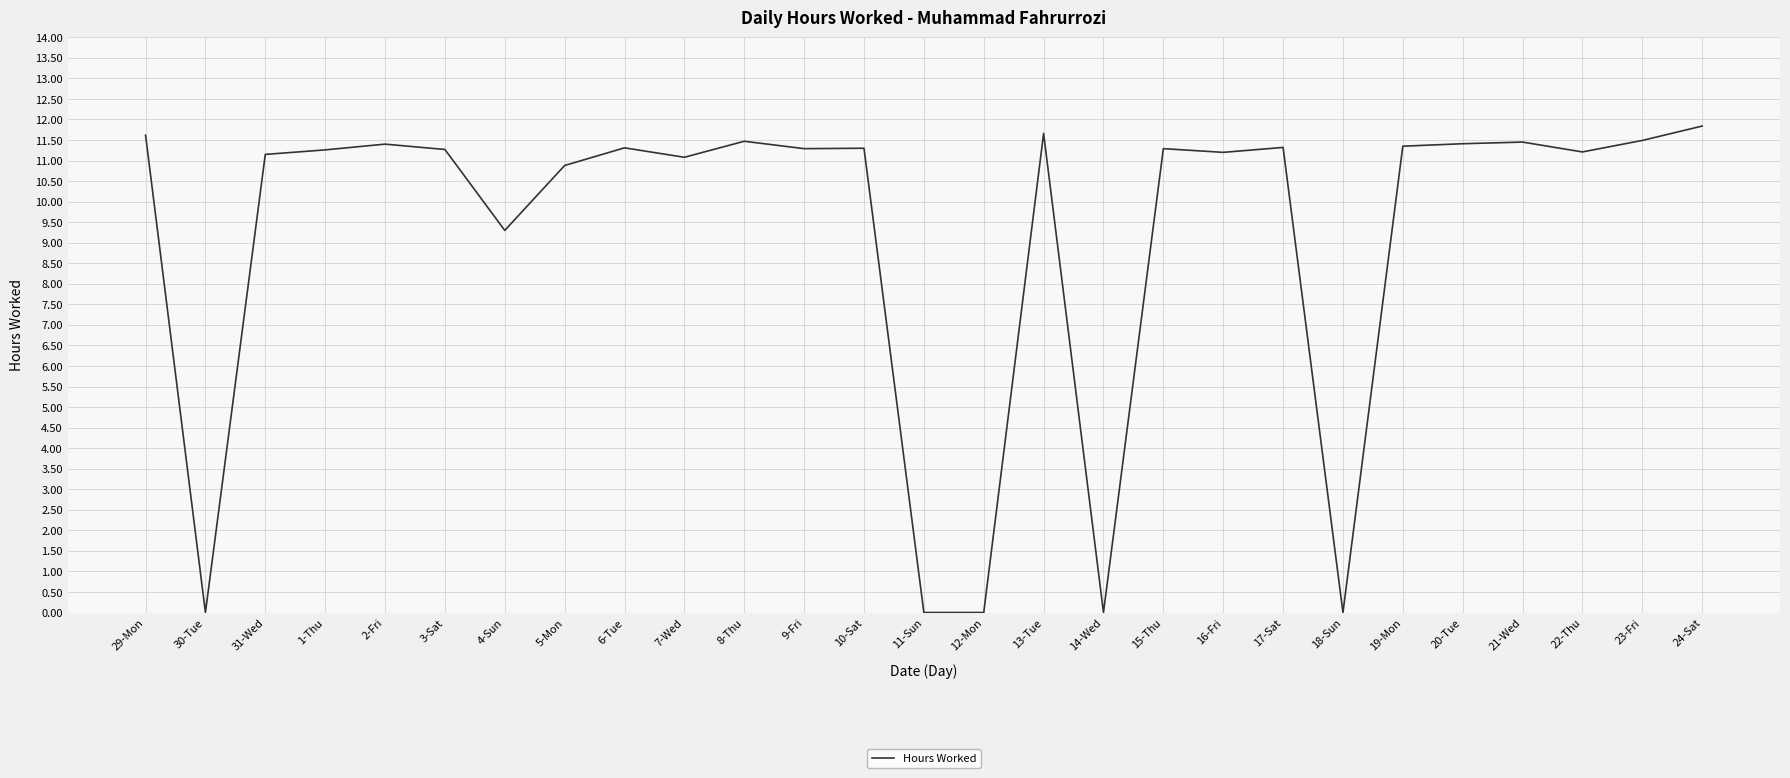

What is the ratio of the value at 22-Thu to the value at 20-Tue?

1.0